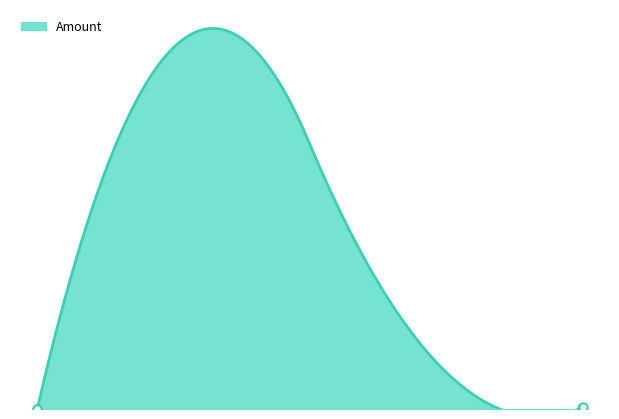

What is the change in value from 2020-08-20 00:46:25 to 2020-08-20 18:26:19?

+0.1